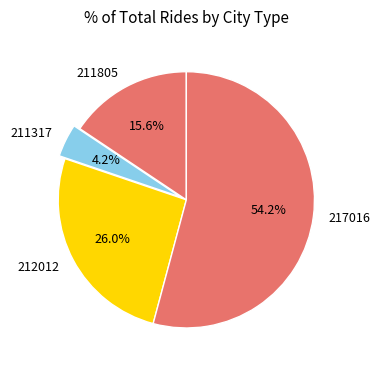

How many slices are in this pie chart?

4